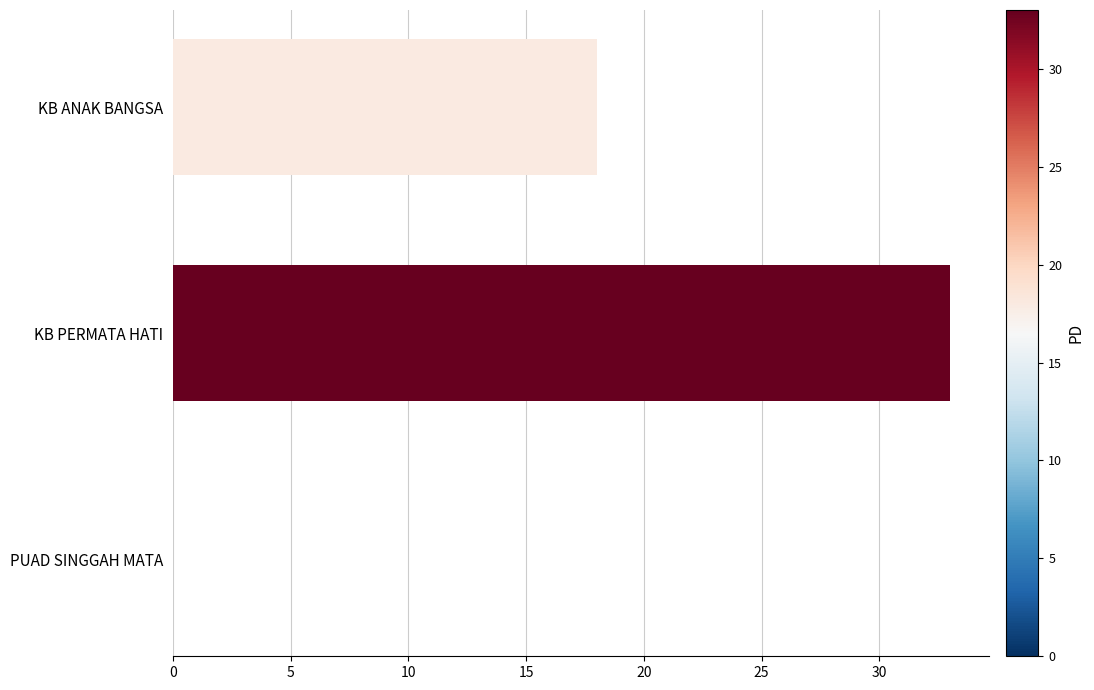

Reading bottom to top, list all the values displayed in this chart.

PUAD SINGGAH MATA=0	KB PERMATA HATI=33	KB ANAK BANGSA=18